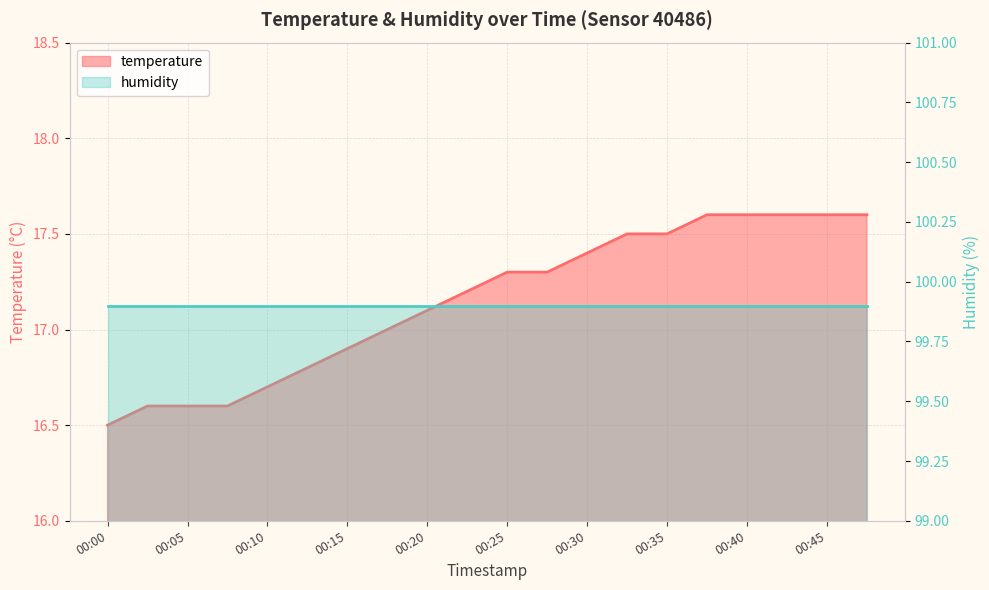

List the labels in order of value, smallest first.

00:00, 00:02, 00:05, 00:08, 00:10, 00:12, 00:15, 00:17, 00:20, 00:22, 00:25, 00:27, 00:30, 00:32, 00:35, 00:37, 00:40, 00:42, 00:45, 00:47